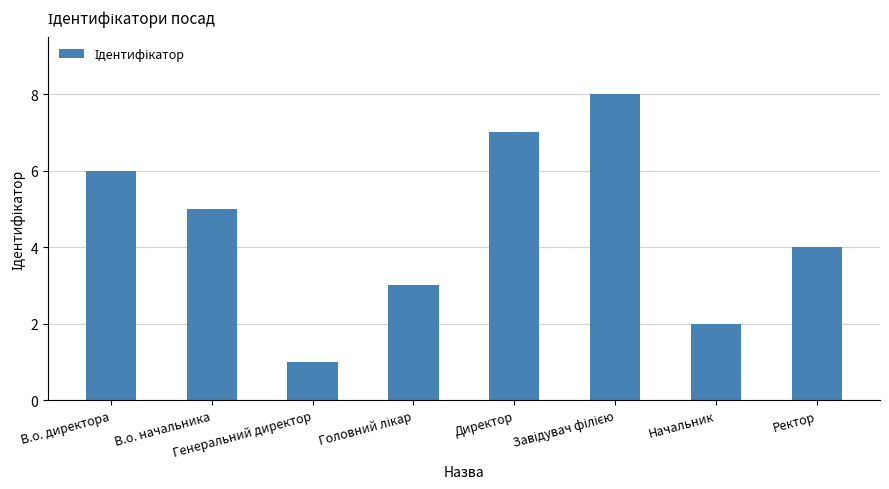

What is the difference between the maximum and minimum values?

7